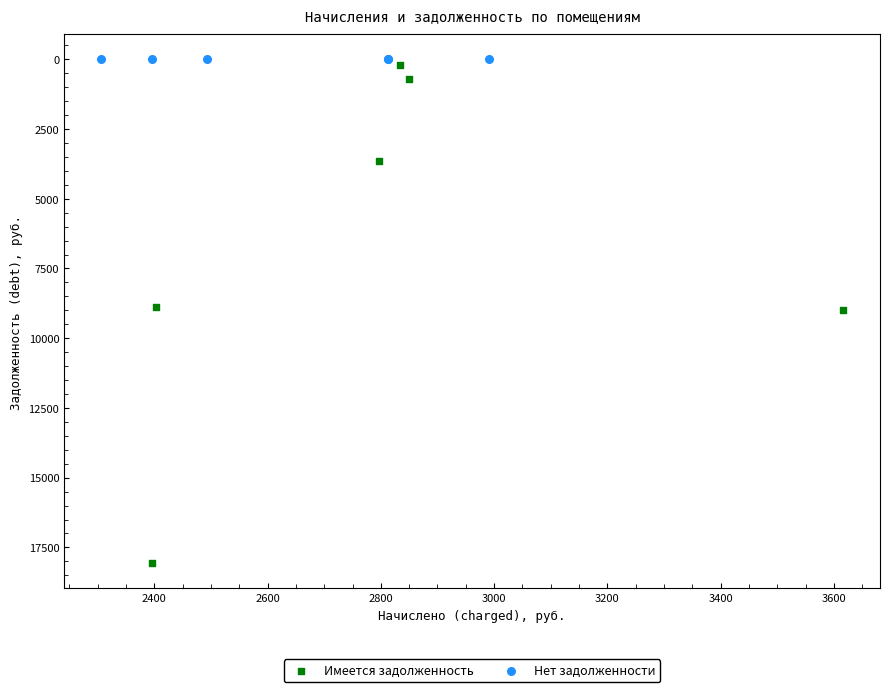

Which series reaches the maximum Y coordinate?

Имеется задолженность